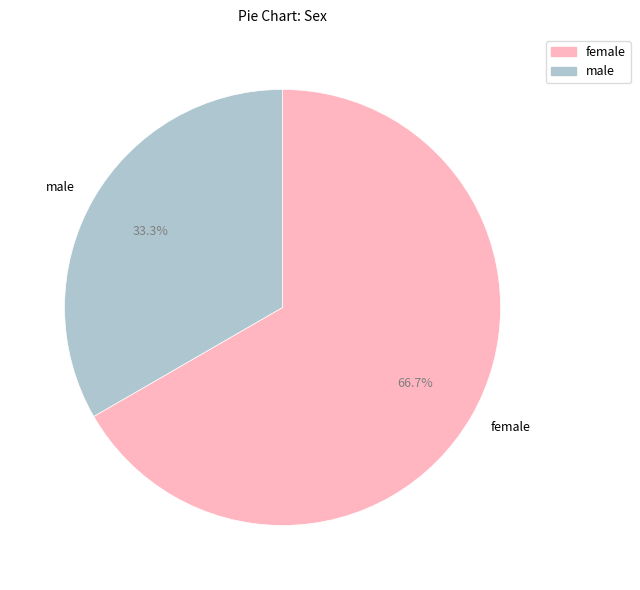

How many segments does this pie chart have?

2